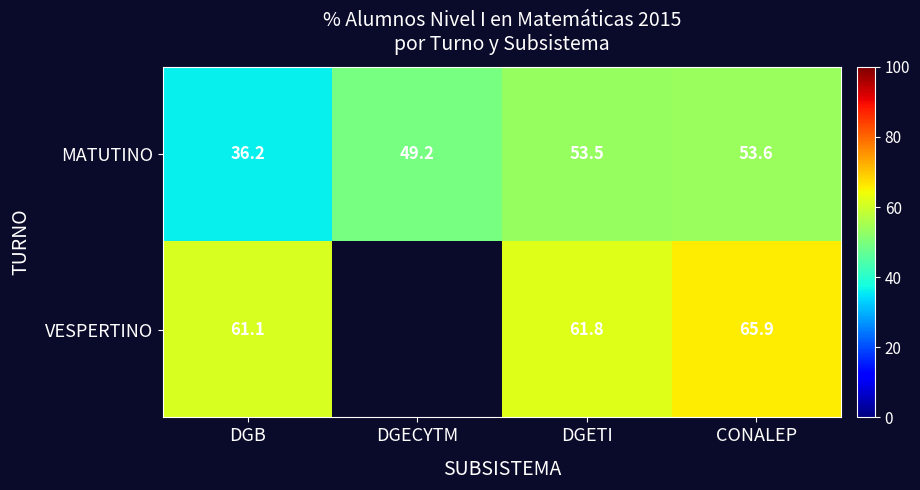

At CONALEP, list the series in order from largest to smallest.

VESPERTINO, MATUTINO